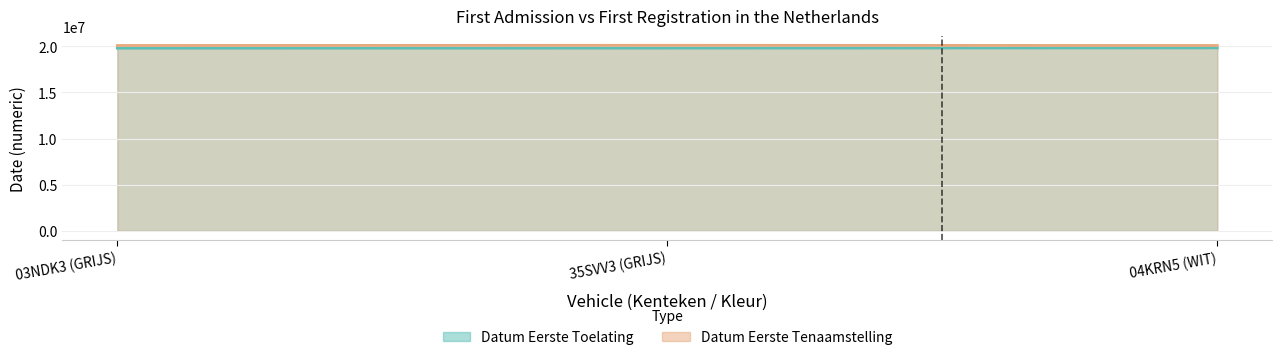

Rank the series at 04KRN5 (WIT) from lowest to highest value.

datum_eerste_toelating, datum_eerste_tenaamstelling_in_nederland